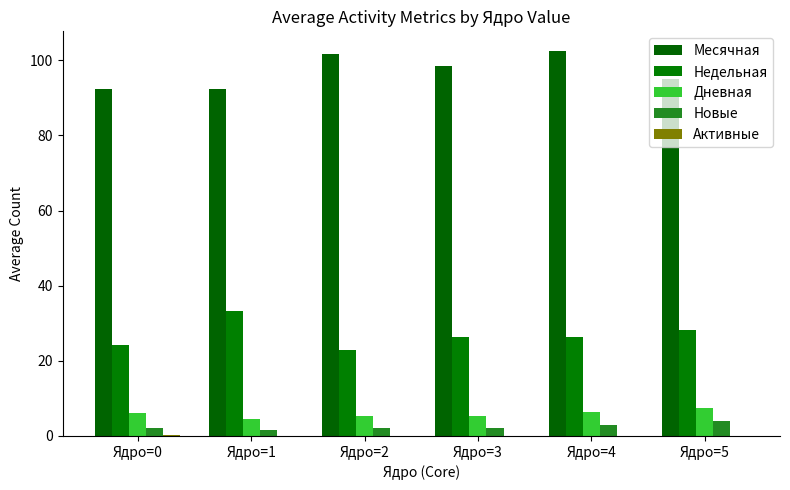

Is the value of Новые at Ядро=5 greater than the value of Недельная at Ядро=3?

No